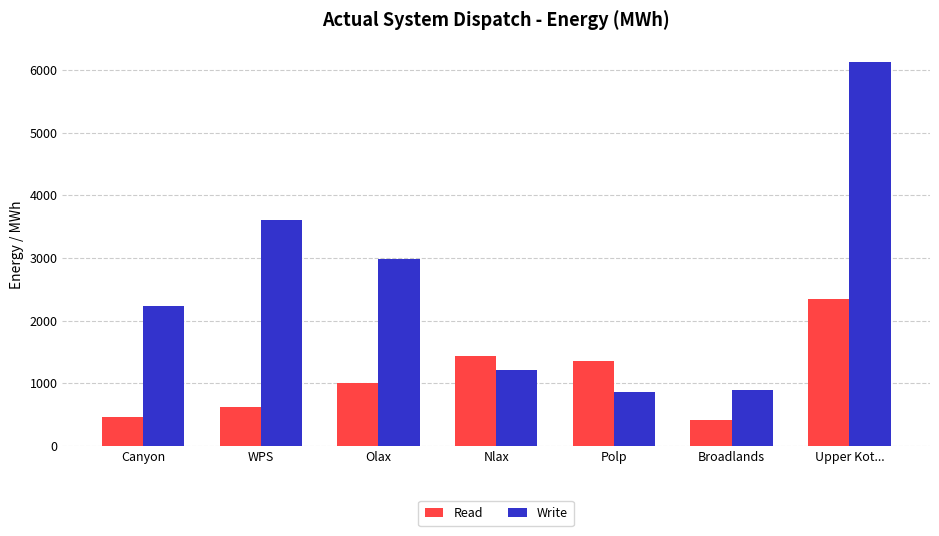

What is the spread (max minus min) of values at Olax?

1970.0